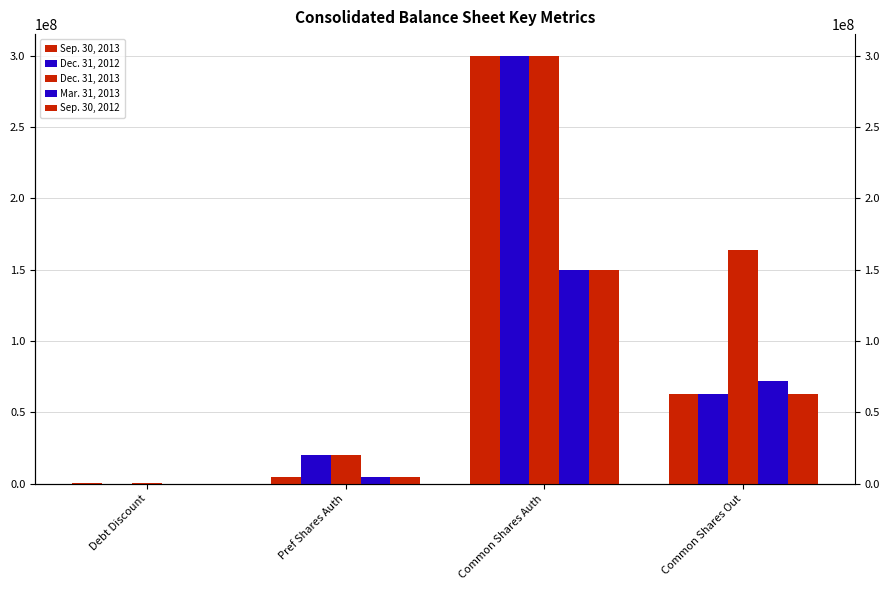

The value of Dec. 31, 2013 at Pref Shares Auth is 7518445. True or false?

False